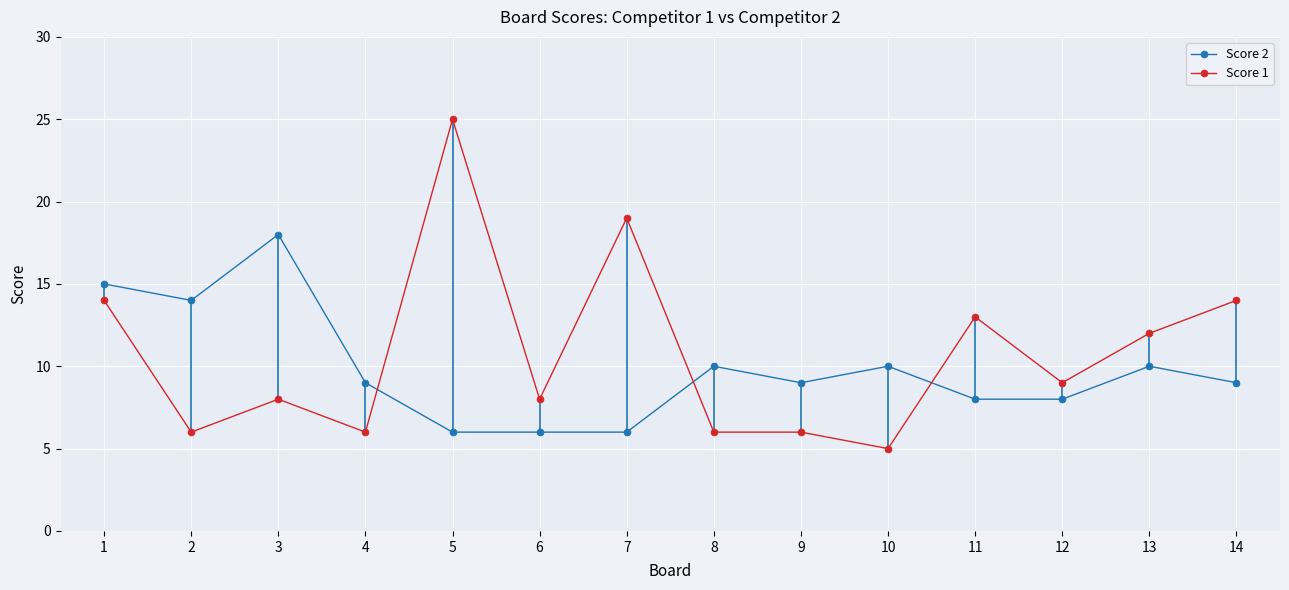

Between which two adjacent categories do Score 2 and Score 1 first intersect?

4 and 5